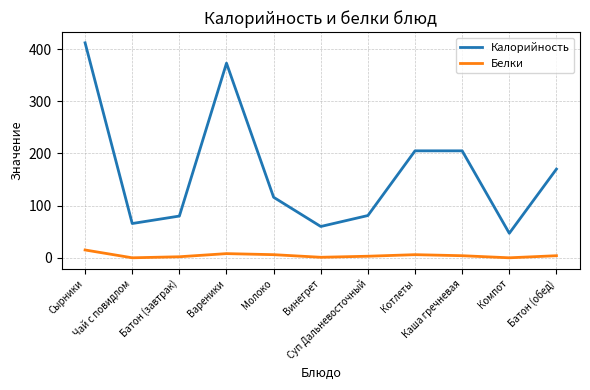

What are all the series names shown in the legend?

Калорийность, Белки